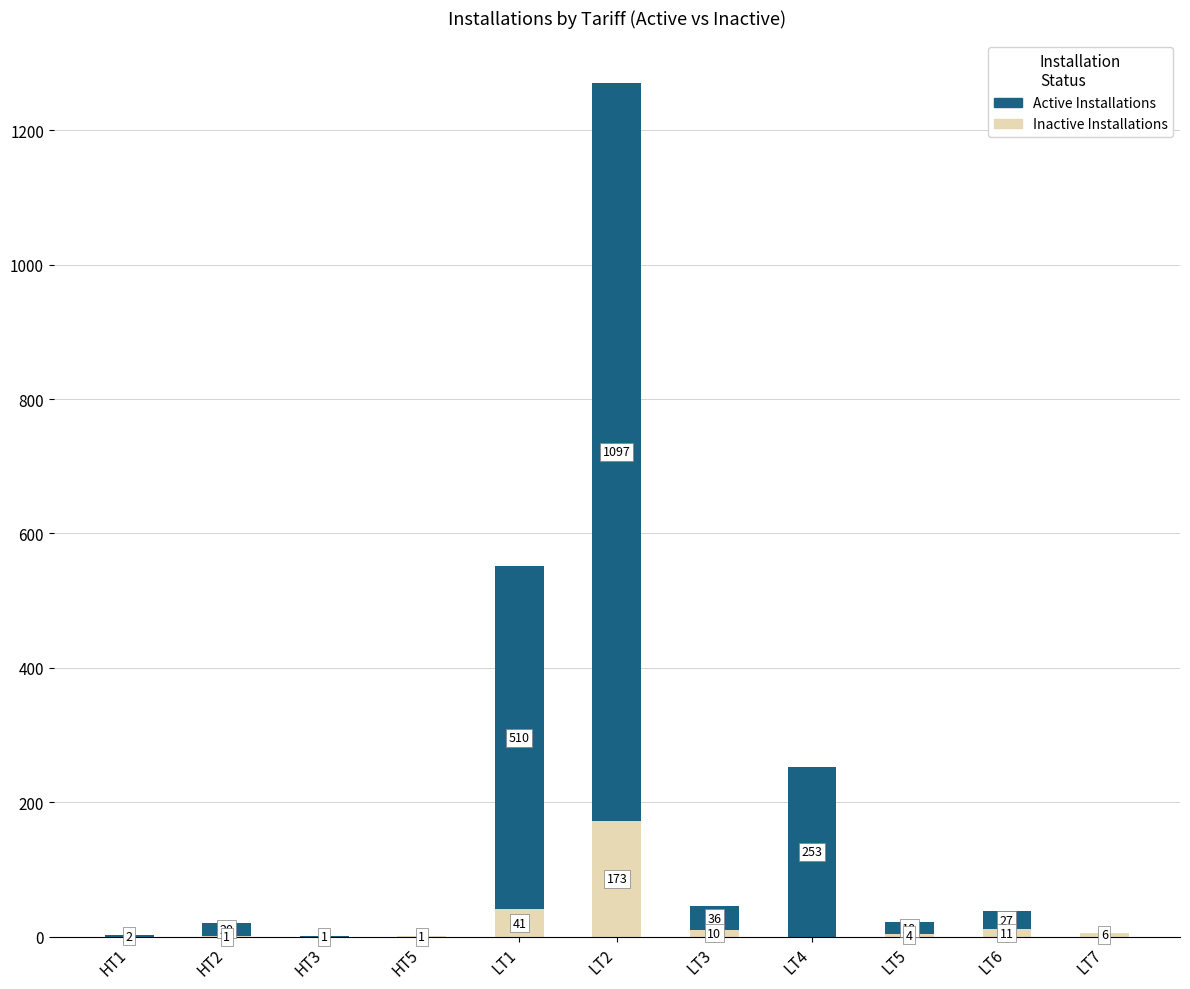

At which label does Inactive Installations reach its peak?

LT2